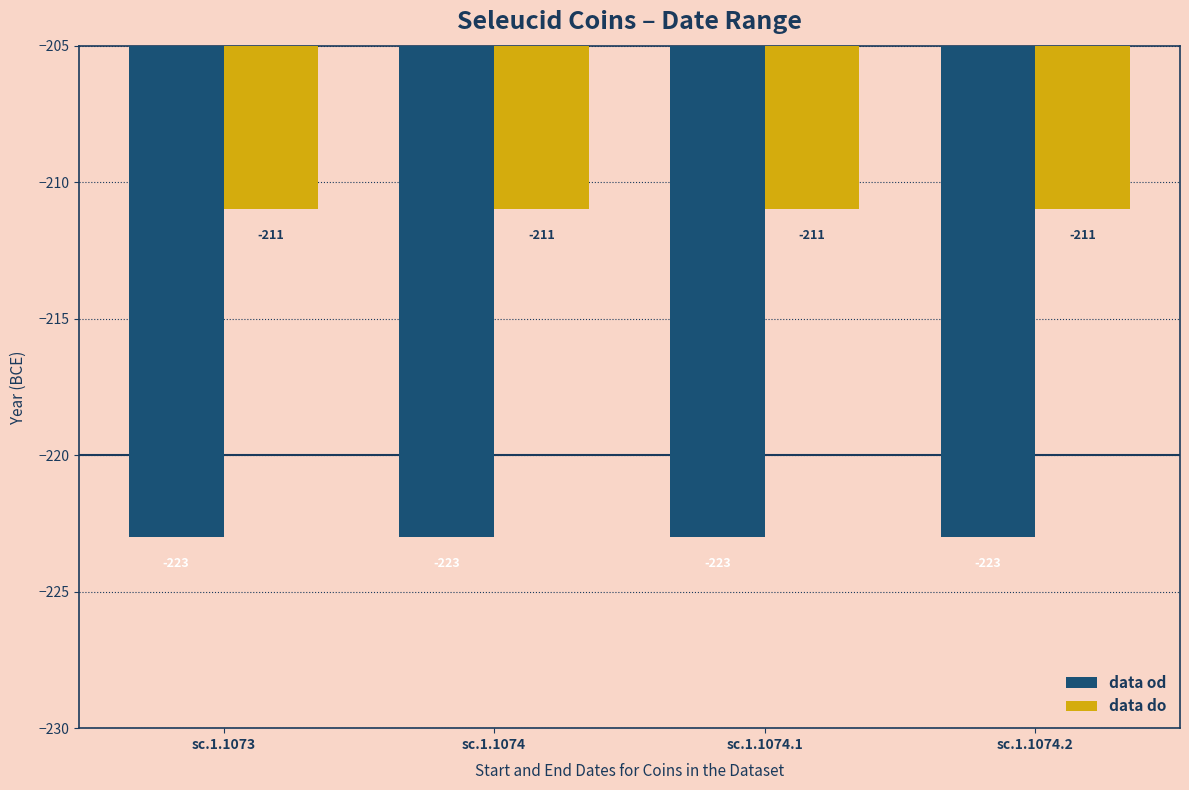

What is the total value across all series at sc.1.1073?

-434